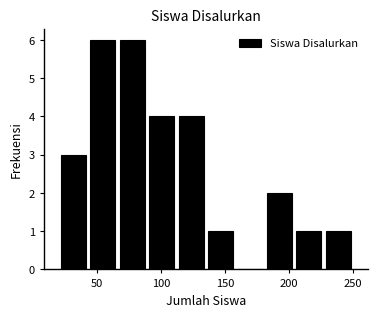

Reading left to right, list every bar in this chart as the range it spans on the x-axis followed by its height. Neither the bar edges nor the heights are printed on the chart, so give them approximately, as read against the axes.

20 to 43: 3
43 to 66: 6
66 to 89: 6
89 to 112: 4
112 to 135: 4
135 to 158: 1
158 to 181: 0
181 to 204: 2
204 to 227: 1
227 to 250: 1